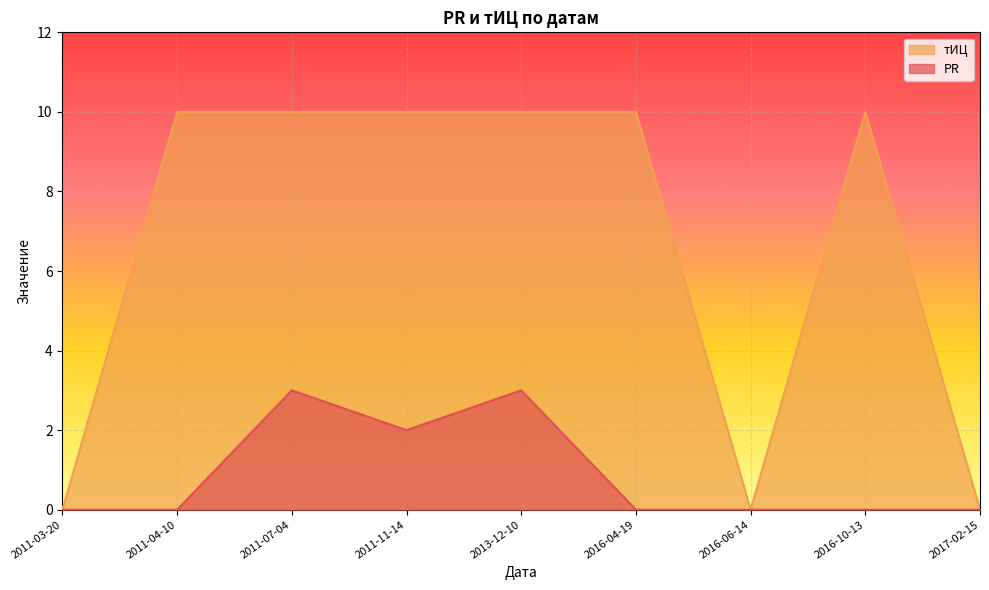

List the labels in order of PR value, largest first.

2011-07-04, 2013-12-10, 2011-11-14, 2011-03-20, 2011-04-10, 2016-04-19, 2016-06-14, 2016-10-13, 2017-02-15